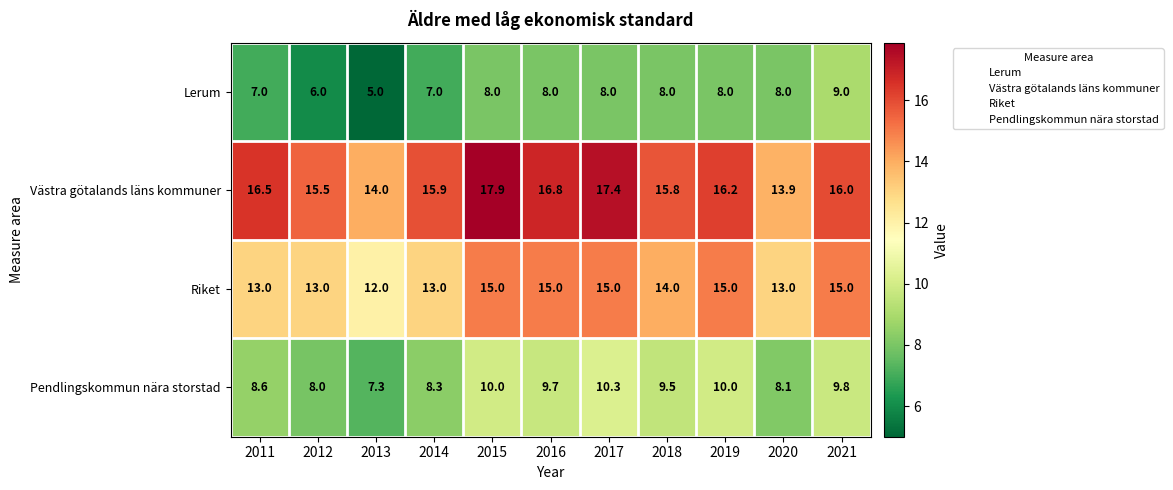

At which label does Västra götalands läns kommuner first exceed 16?

2011